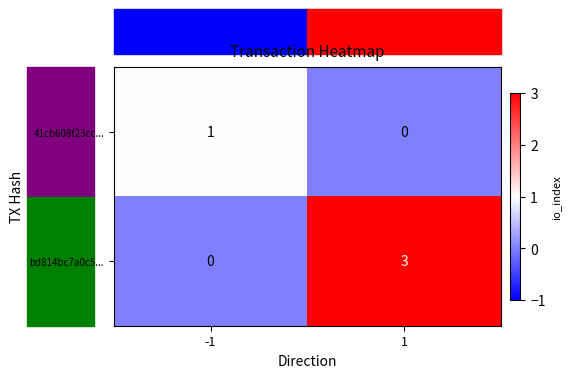

What is the highest value of the bd814bc7a0c5... series?

3